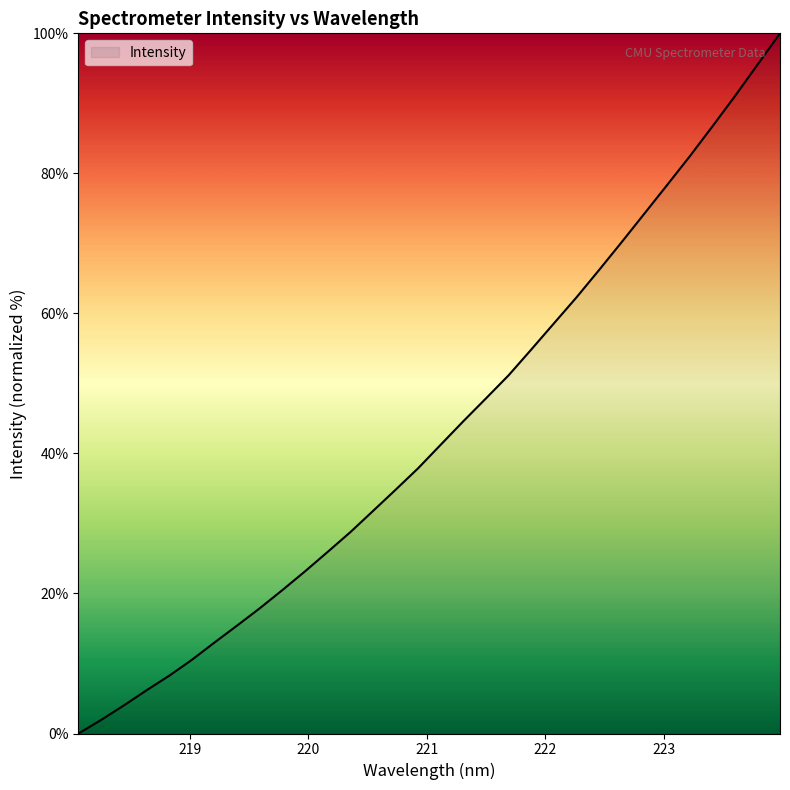

What is the greatest value displayed?

100.0